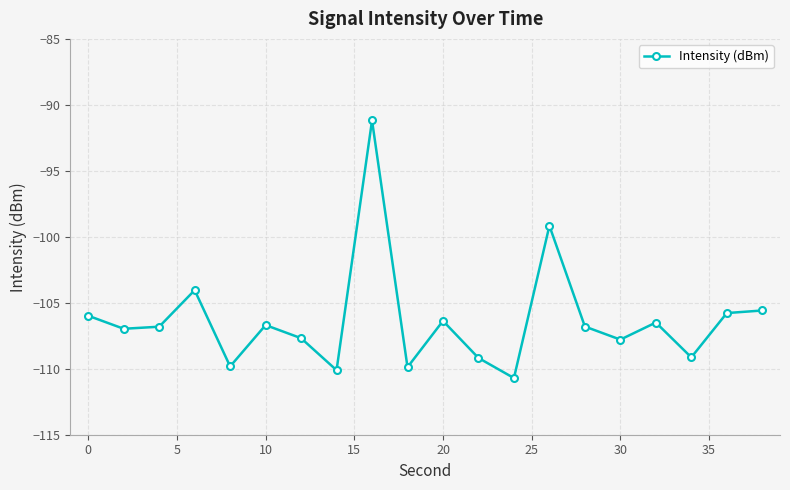

What is the sum of all values?

-2126.2